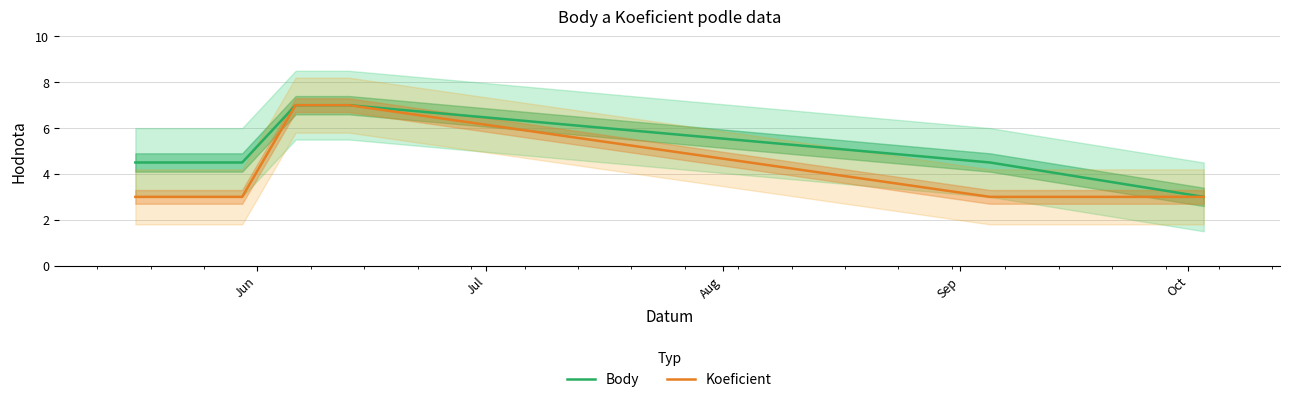

What is the highest value of the Koeficient series?

7.0